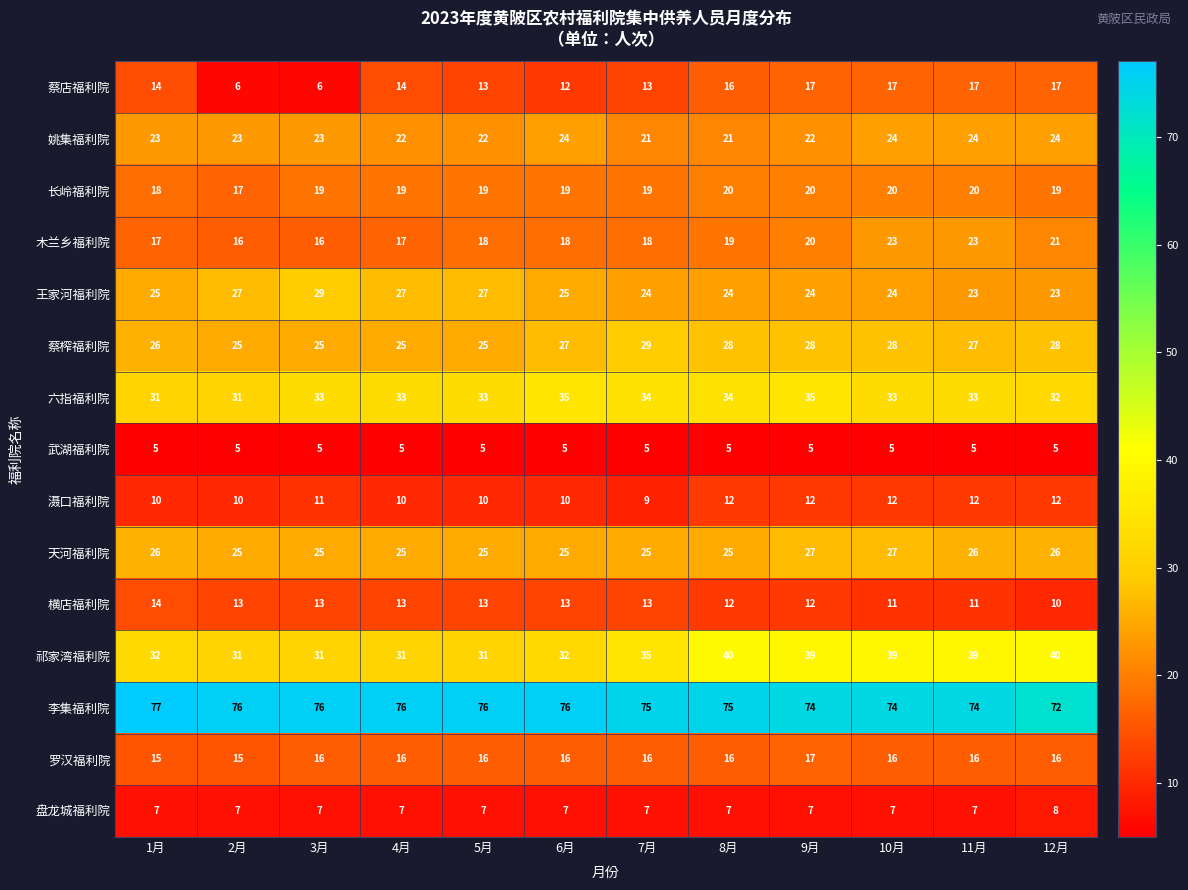

Which series has the widest spread of values?

蔡店福利院